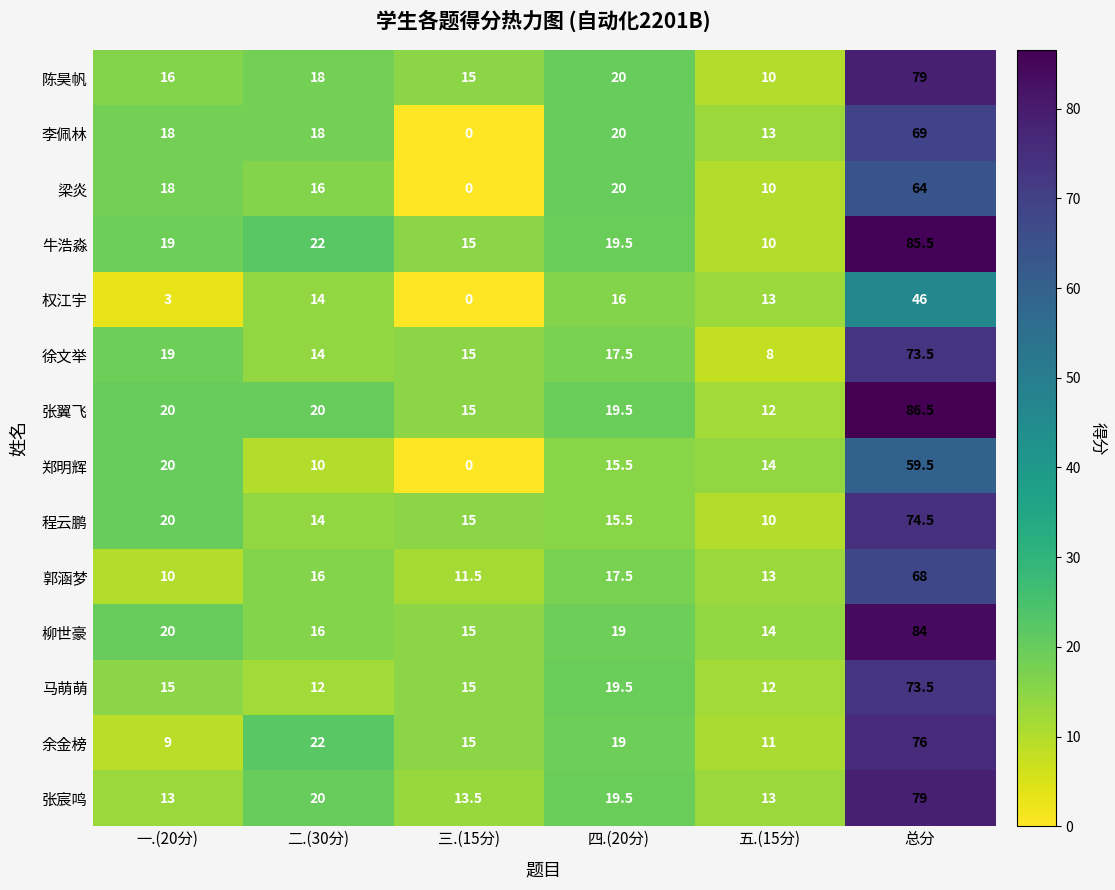

Which series has the largest range (max minus min)?

牛浩淼